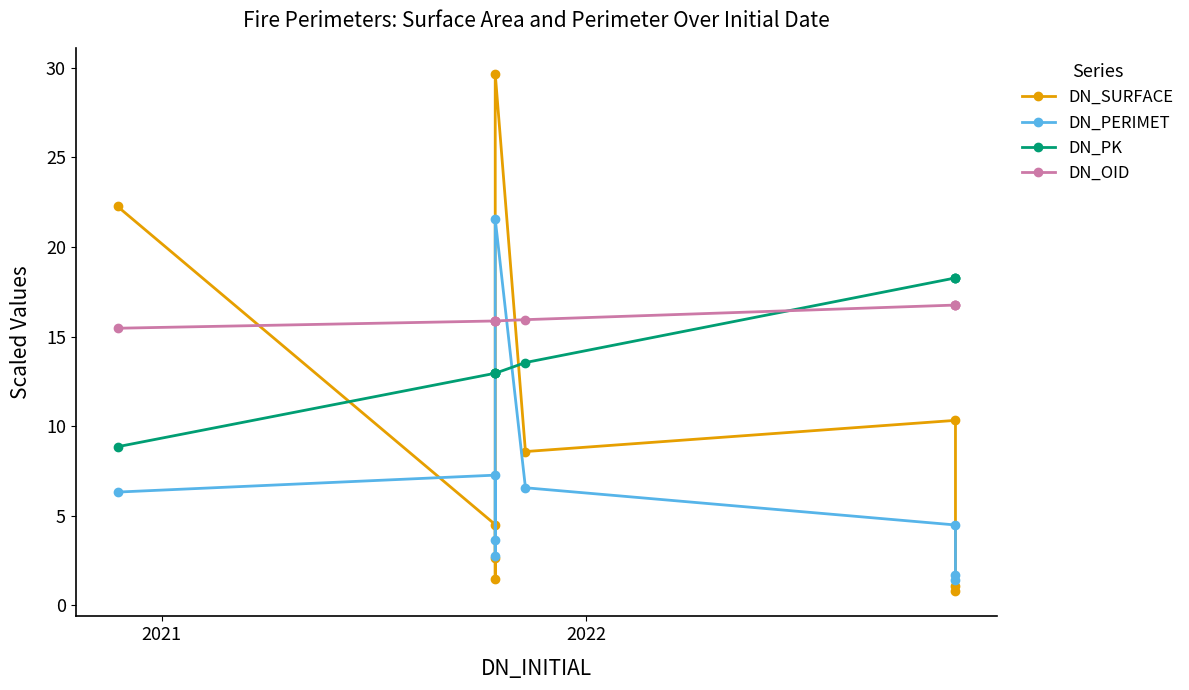

What is the label of the 3rd point from the left?

2022